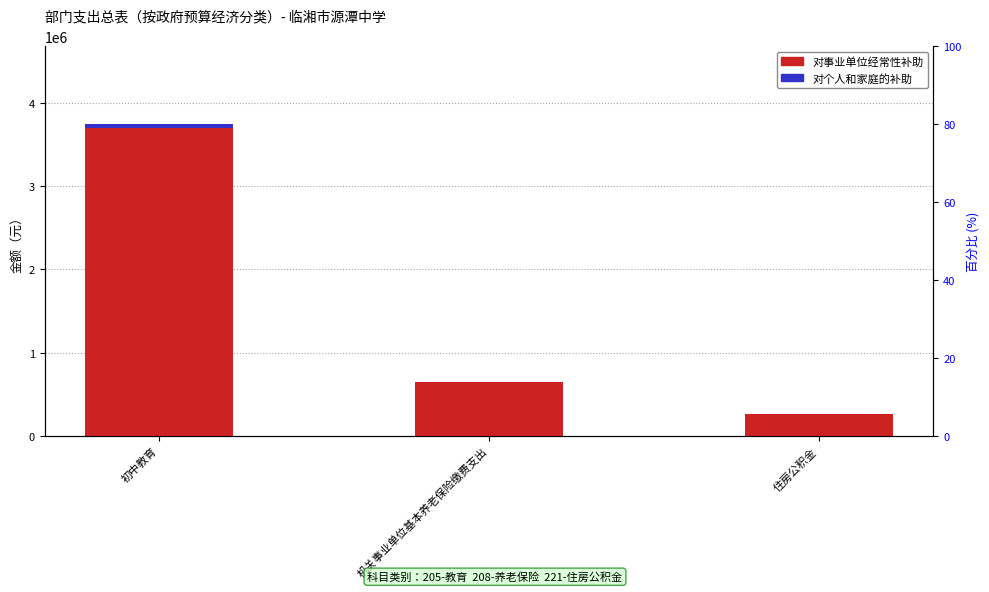

Rank the categories by 对个人和家庭的补助 value from lowest to highest.

机关事业单位基本养老保险缴费支出, 住房公积金, 初中教育